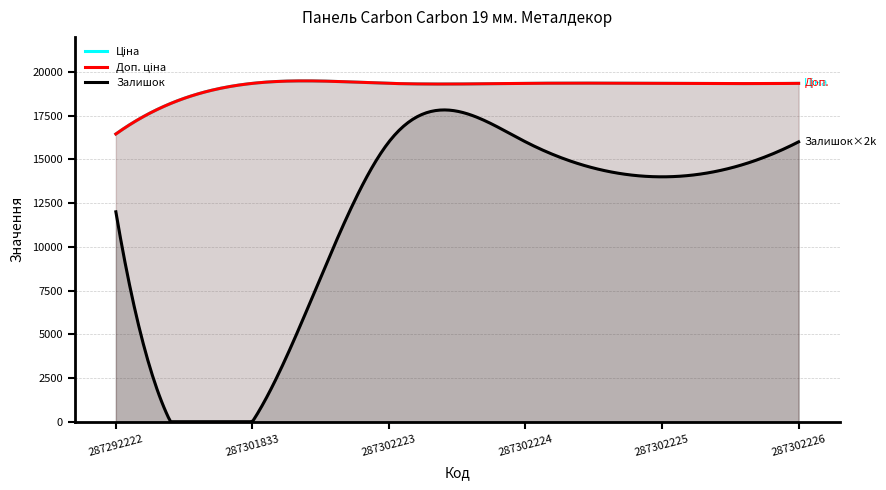

Is the value of Ціна at 287302223 greater than the value of Залишок at 287302225?

Yes